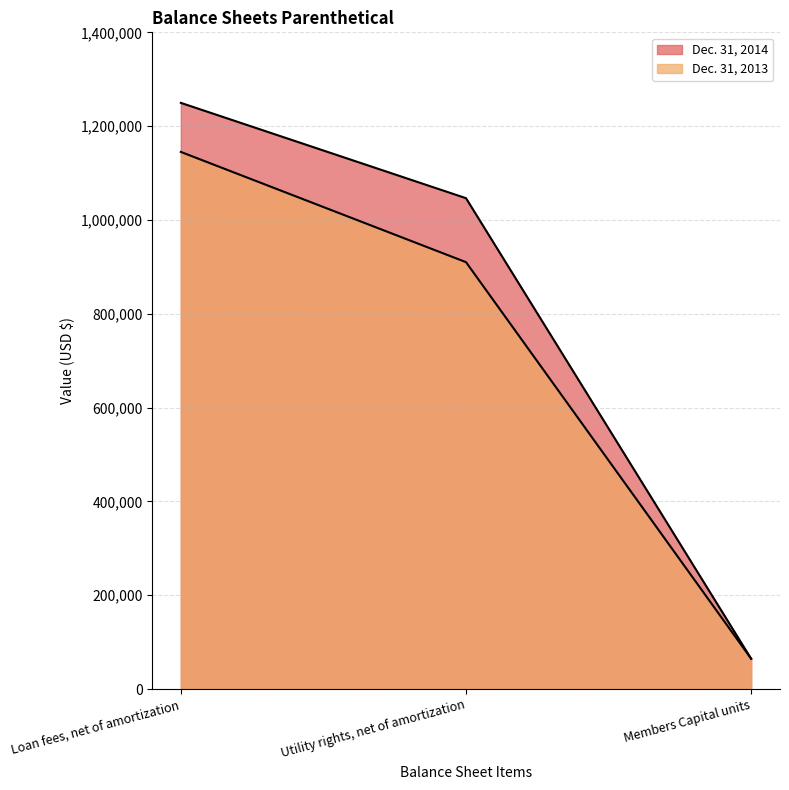

What is the average value of the Dec. 31, 2013 series?

706562